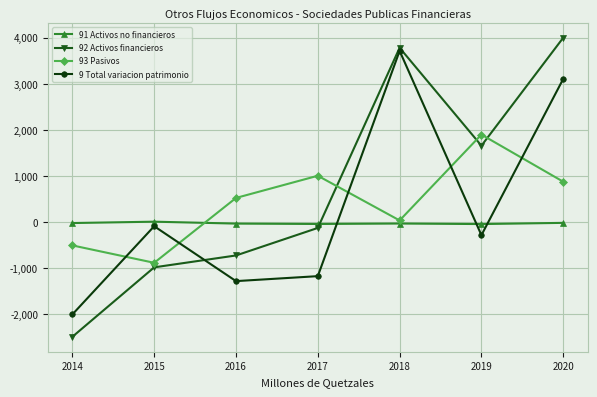

At which label does 92 Activos financieros reach its peak?

2020